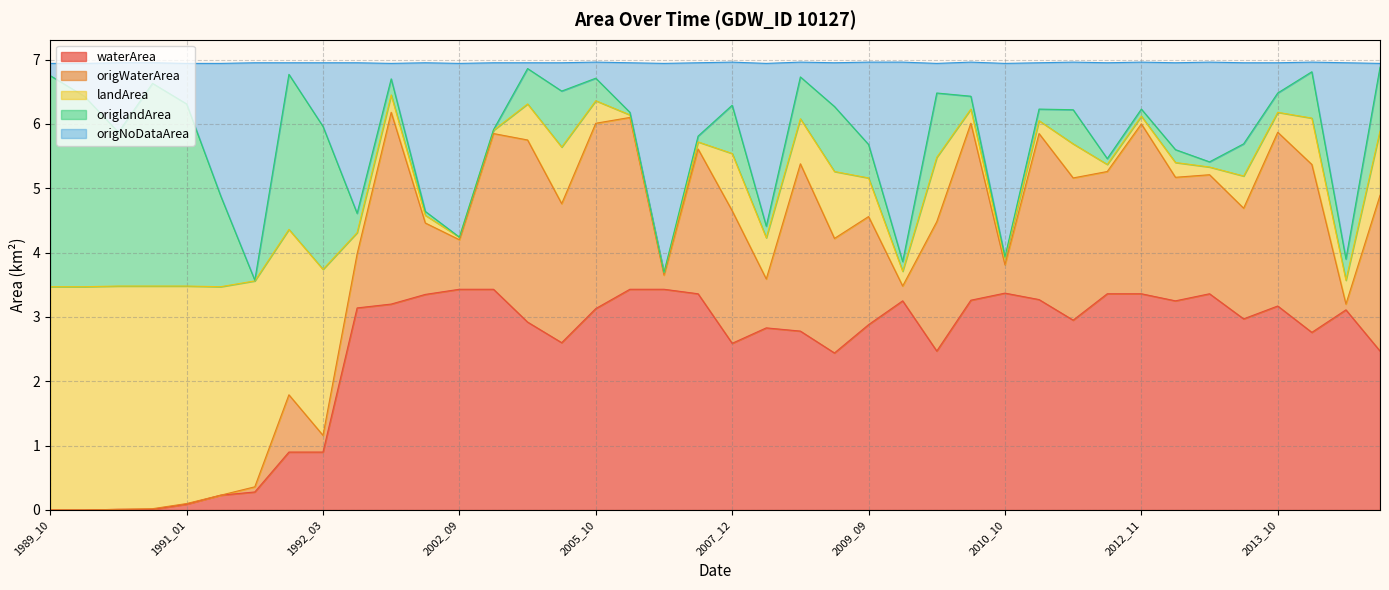

Which has a higher value, 2012_03 or 1999_08?

2012_03